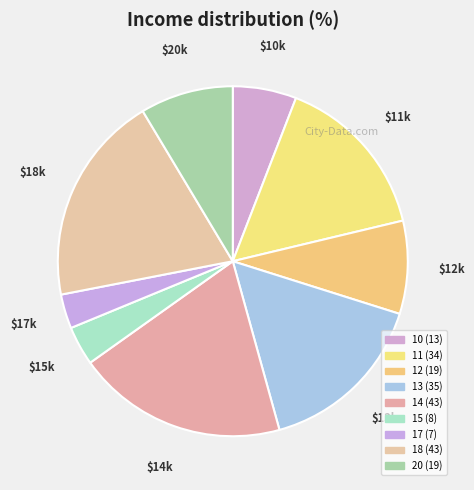

Count the number of slices in the pie.

9